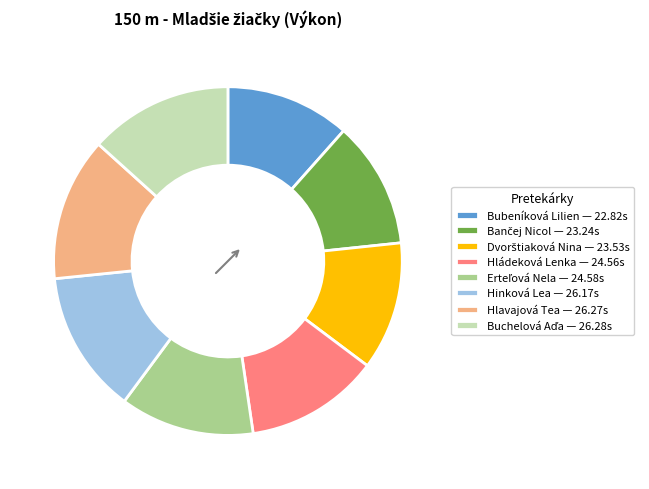

Is there a majority slice in this chart?

No